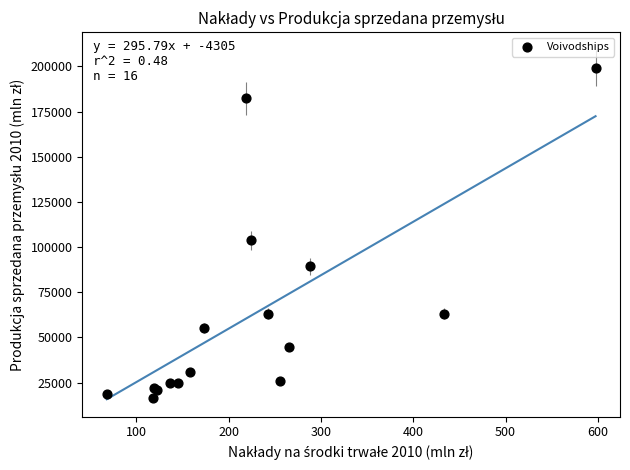

What Y value in the scatter plot is closest to 108003?

103799.6